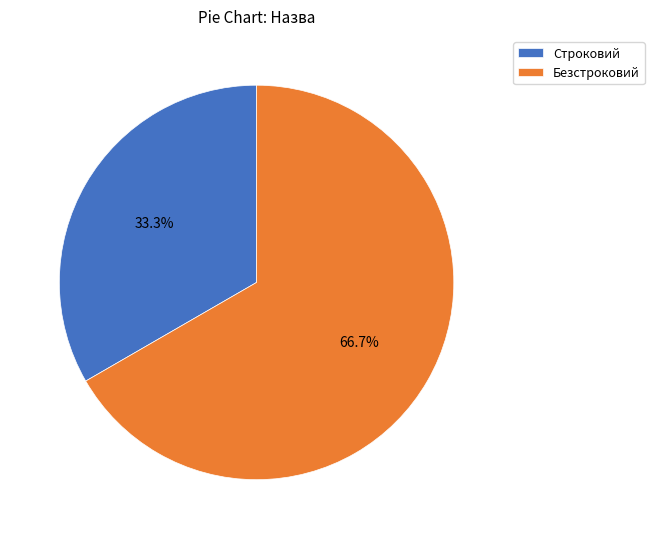

Which category has the biggest portion of the pie?

Безстроковий